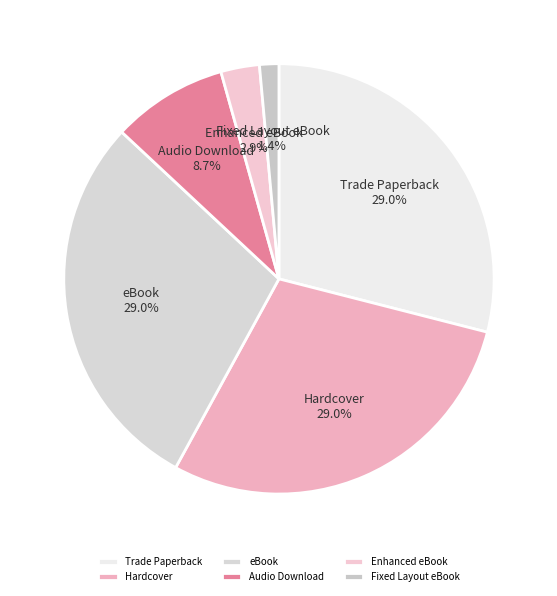

What portion of the pie excludes eBook?

71.0%